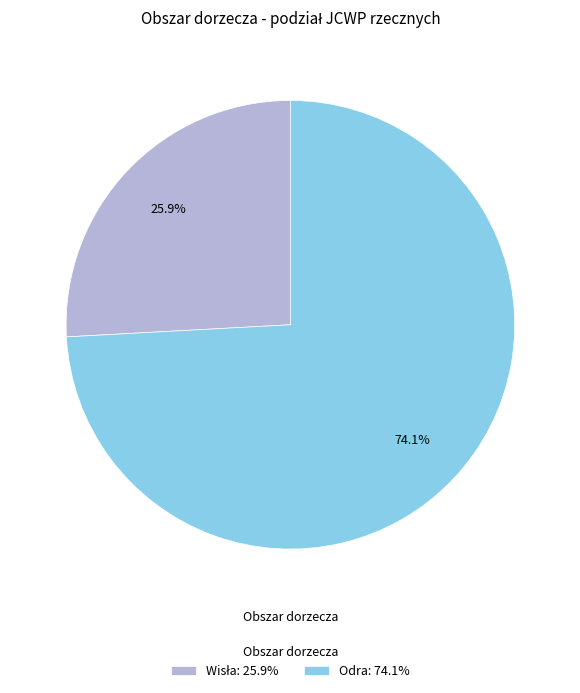

Which category accounts for the majority?

Odra